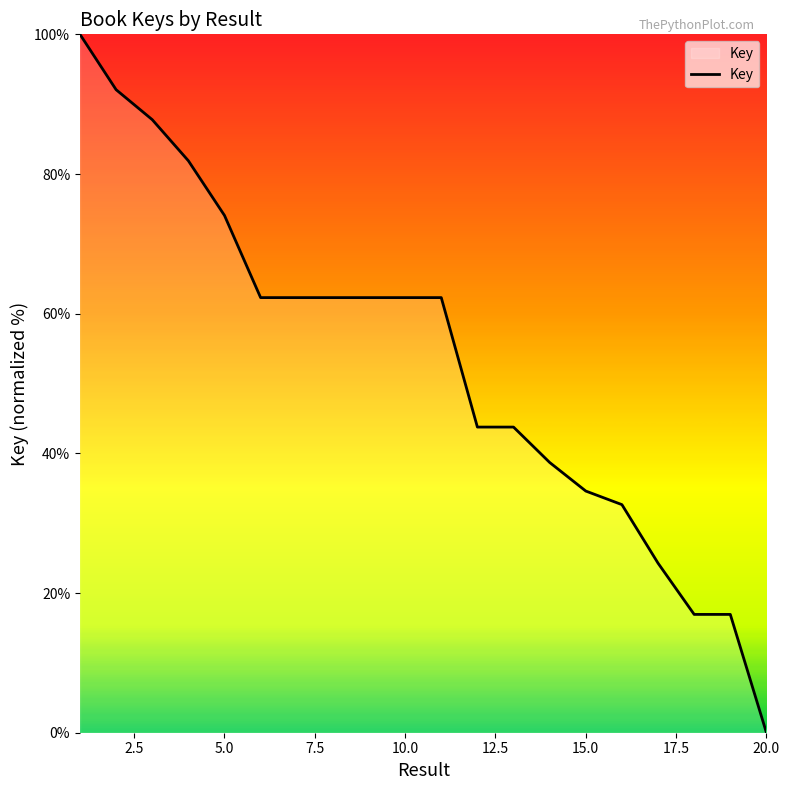

How many lines are shown in the chart?

1